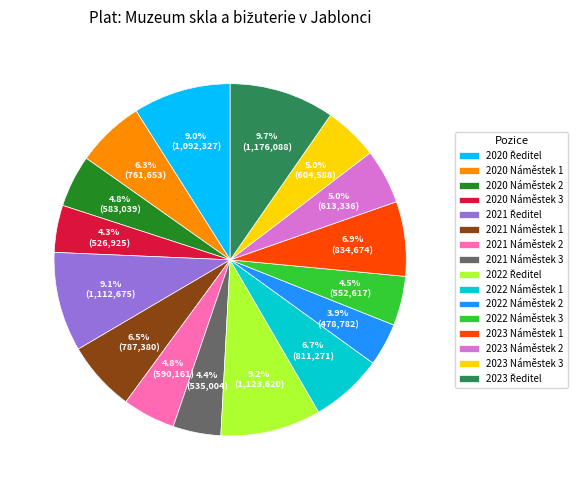

How much of the chart is everything except 2020 Náměstek 2?

95.2%